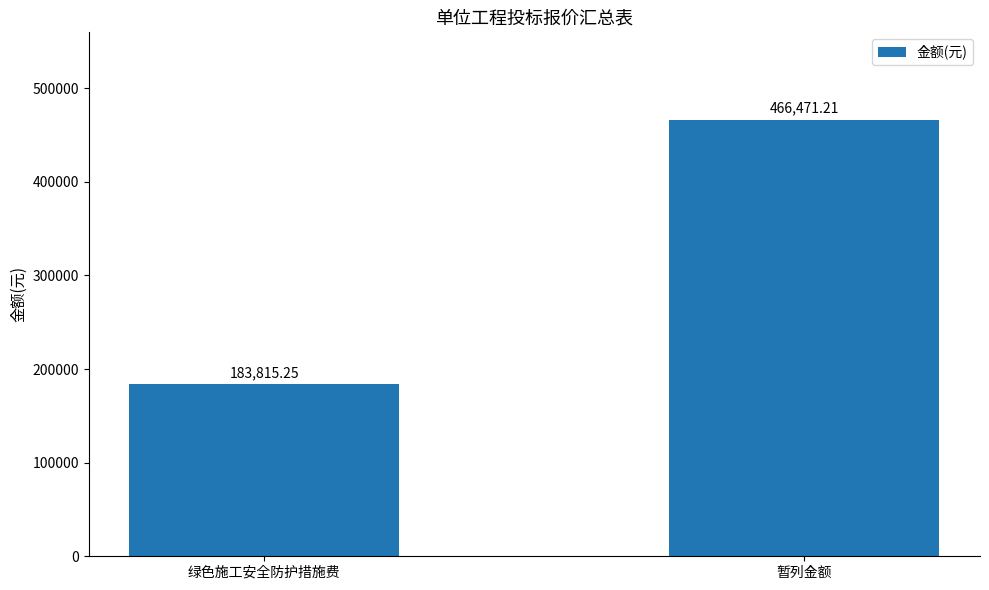

Which category has the lowest value across all series?

绿色施工安全防护措施费